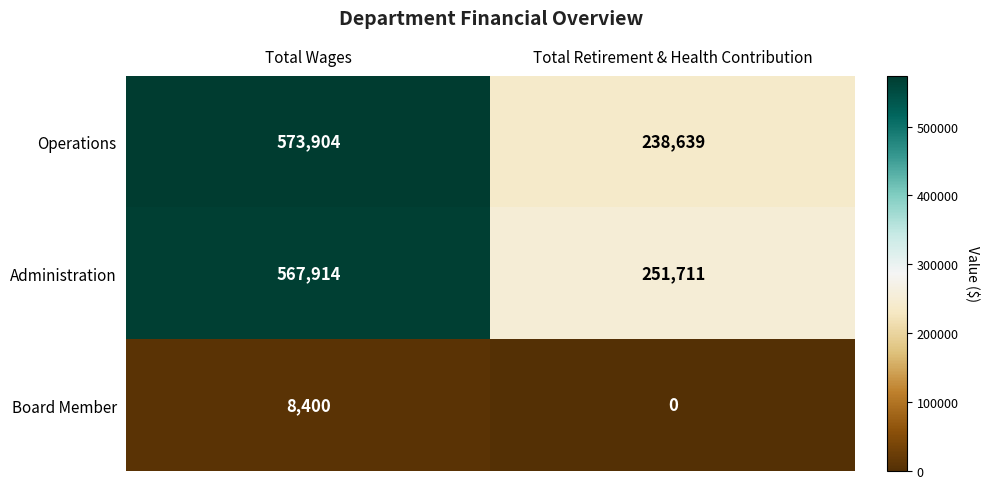

What is the average value of the Board Member series?

4200